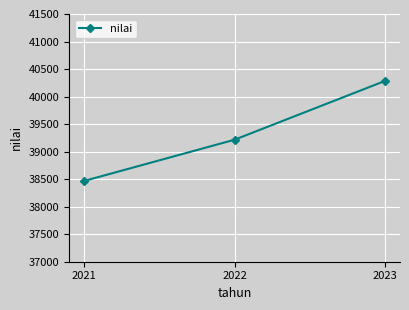

Does the chart display data point markers on the line(s)?

Yes